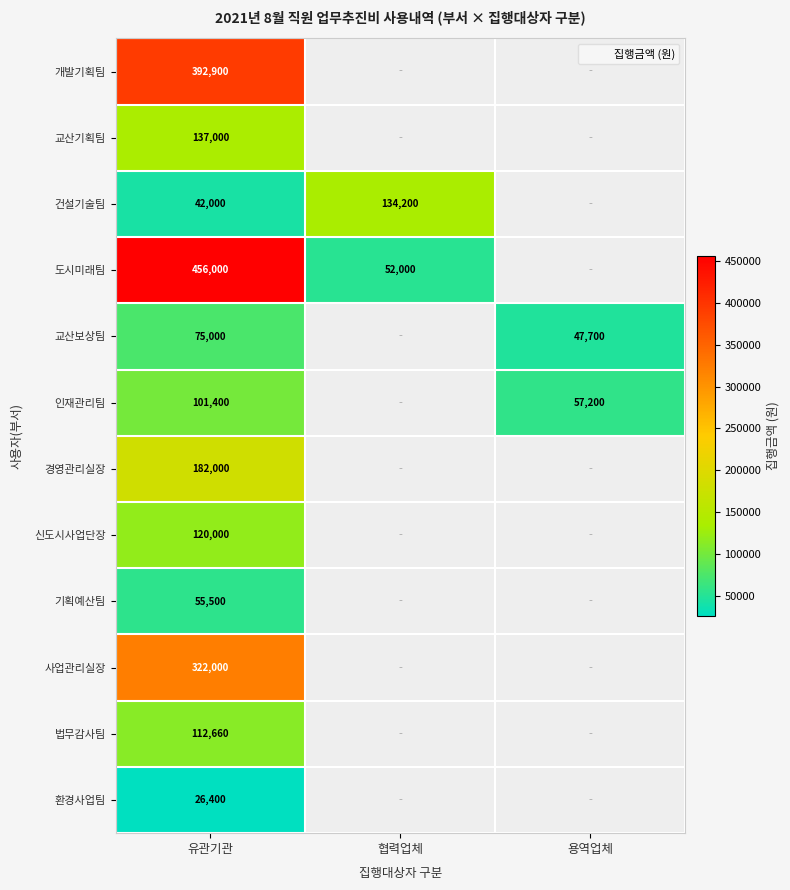

The 법무감사팀 series shows 202616.5 at 유관기관. True or false?

False